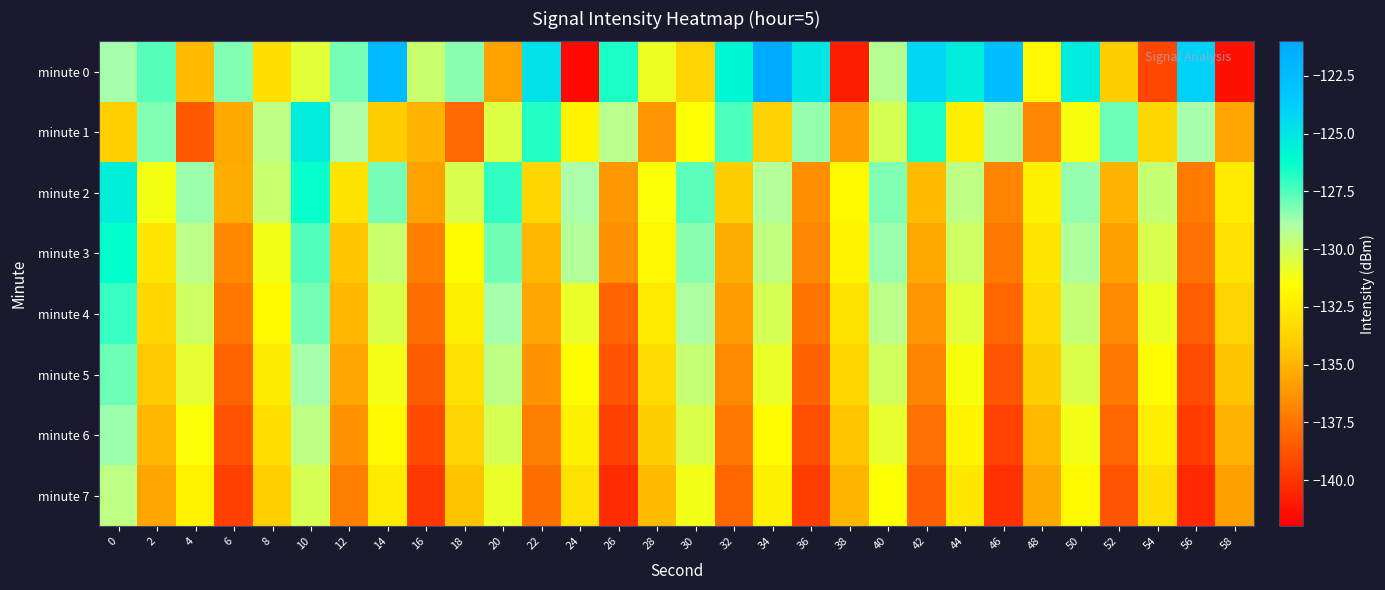

Which series has the largest range (max minus min)?

minute 0